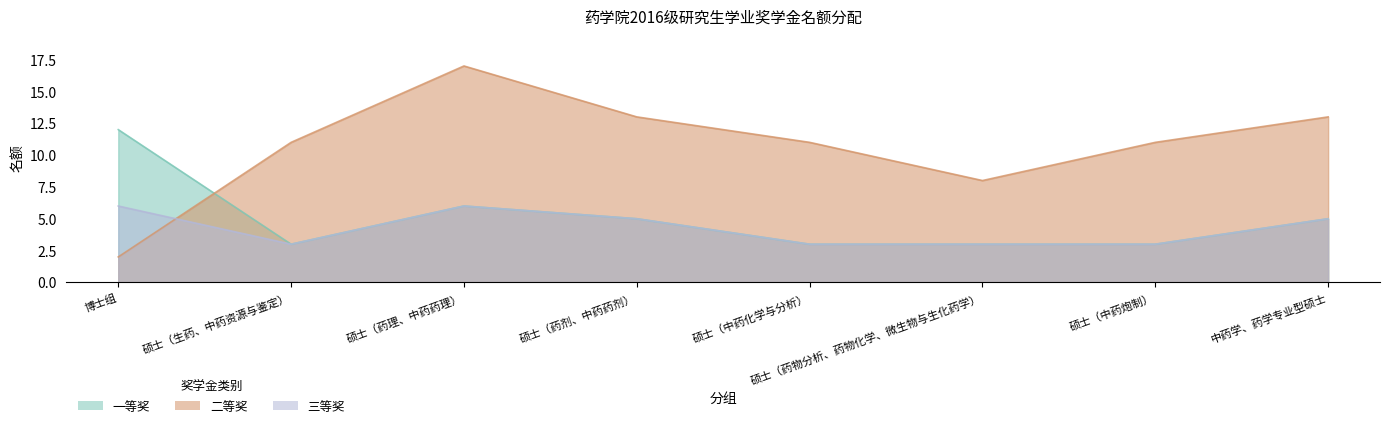

True or false: 三等奖 and 一等奖 cross at least once.

False